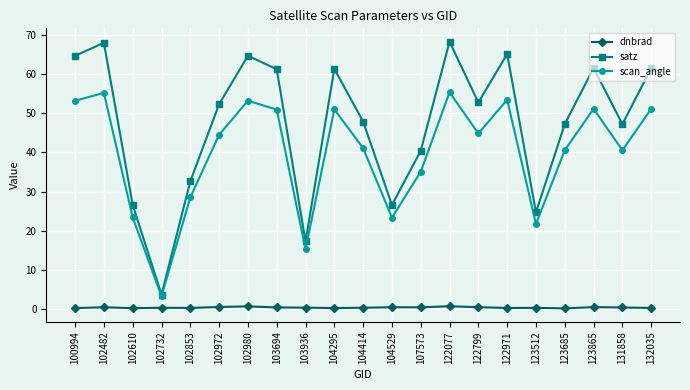

True or false: dnbrad and scan_angle cross at least once.

False